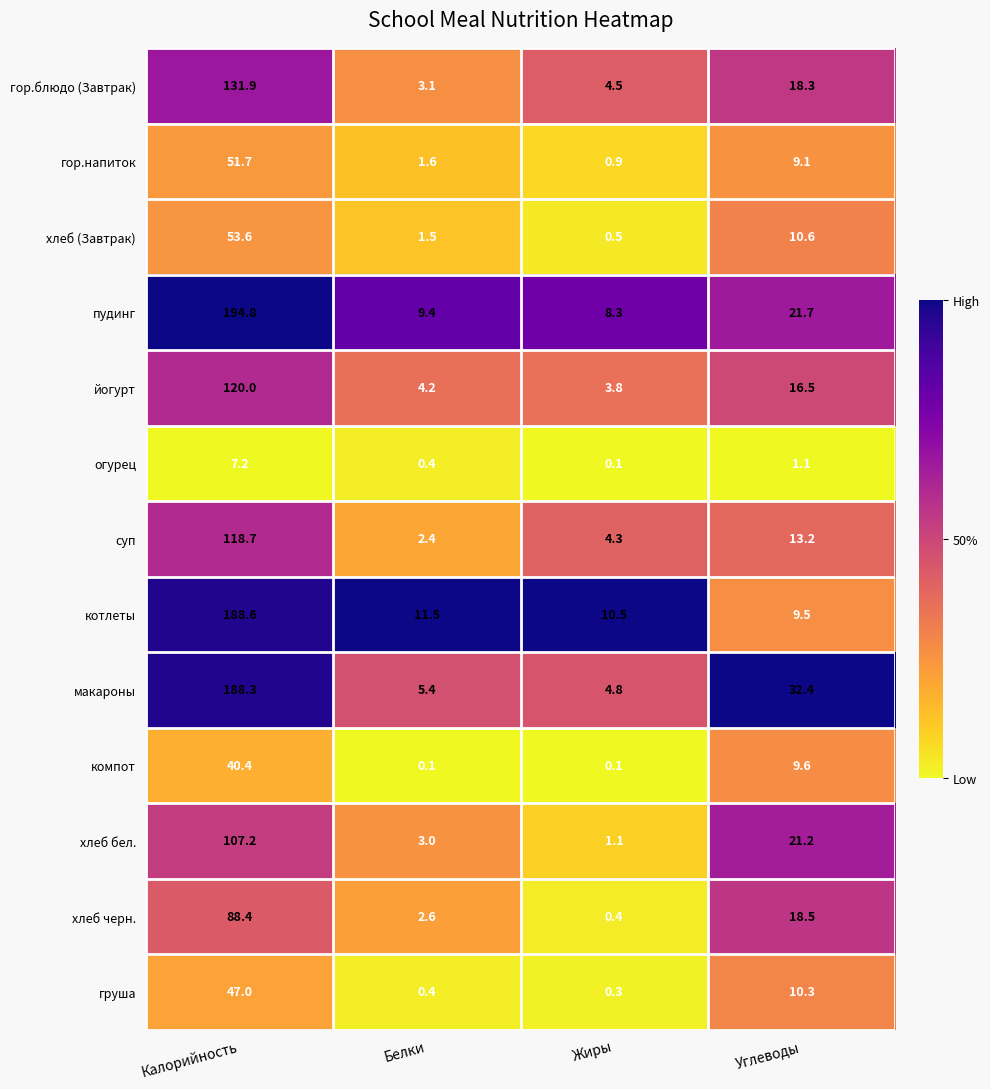

List the series in order of their peak value, lowest first.

огурец, компот, груша, гор.напиток, хлеб (Завтрак), хлеб черн., хлеб бел., суп, йогурт, гор.блюдо (Завтрак), макароны, котлеты, пудинг